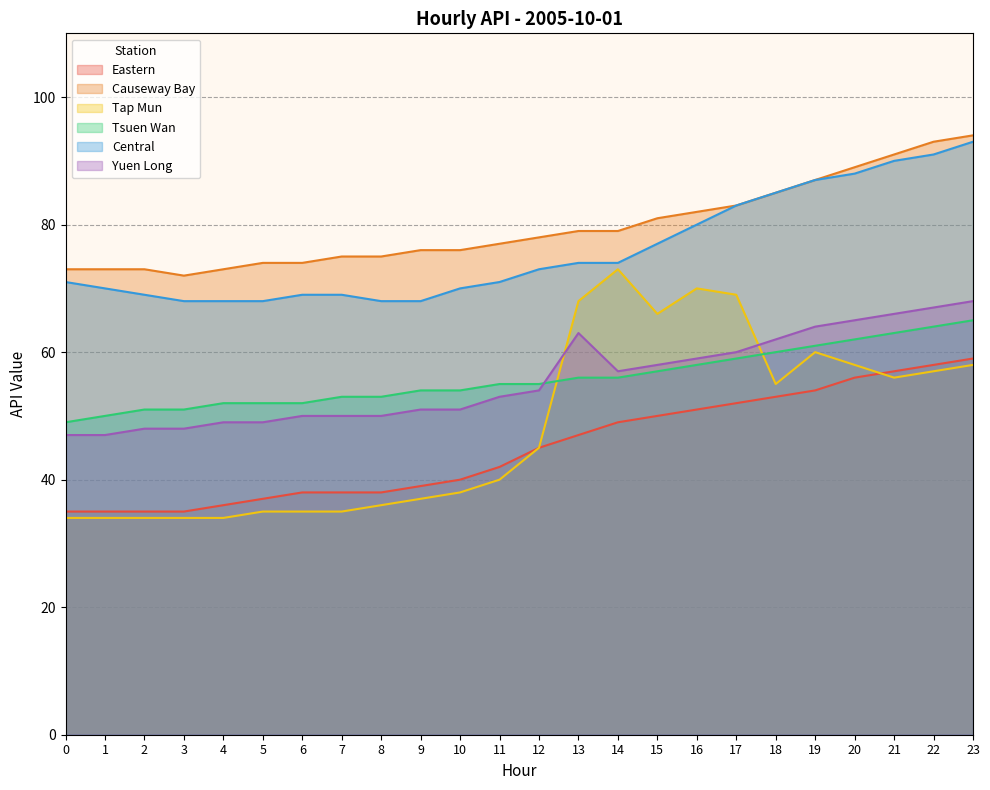

True or false: Eastern has more than 0 interior local peaks.

False